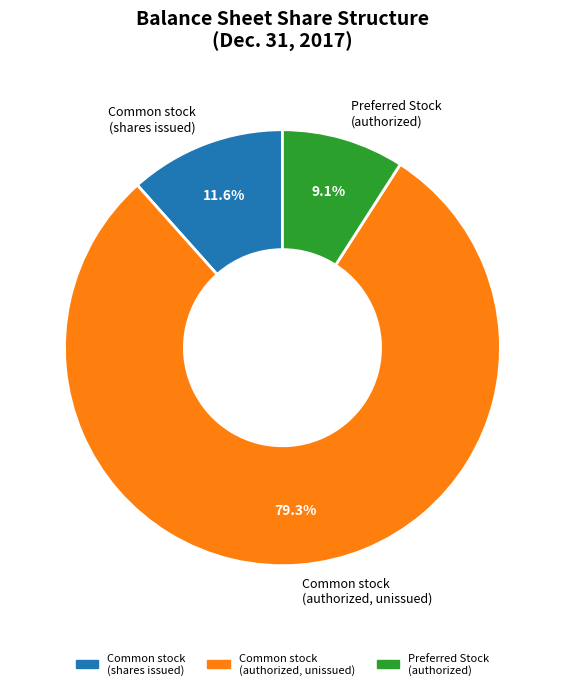

Which category has the biggest portion of the pie?

Common stock (authorized, unissued)